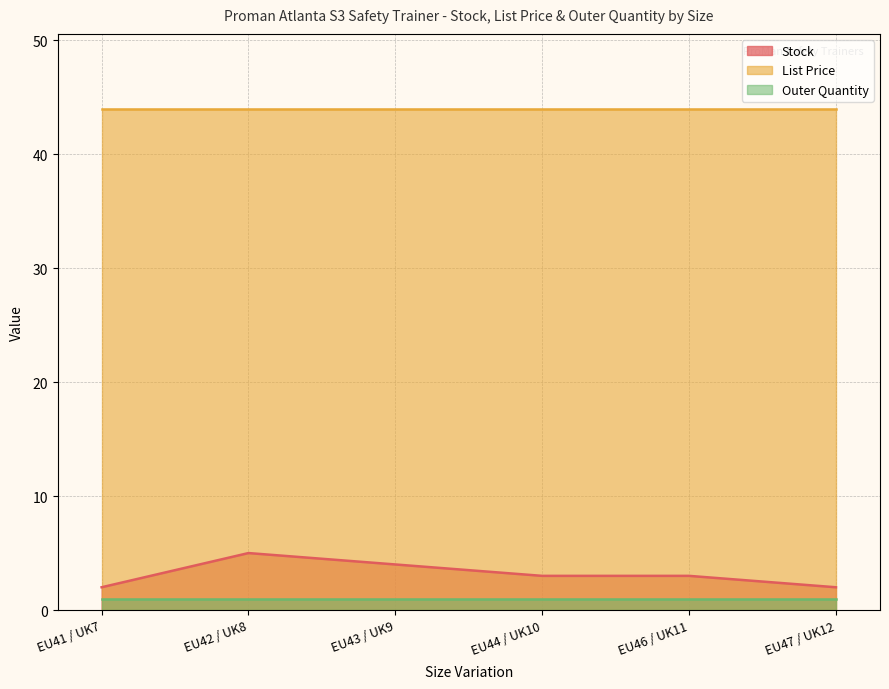

What is the difference between the highest and lowest values at EU46 / UK11?

43.0